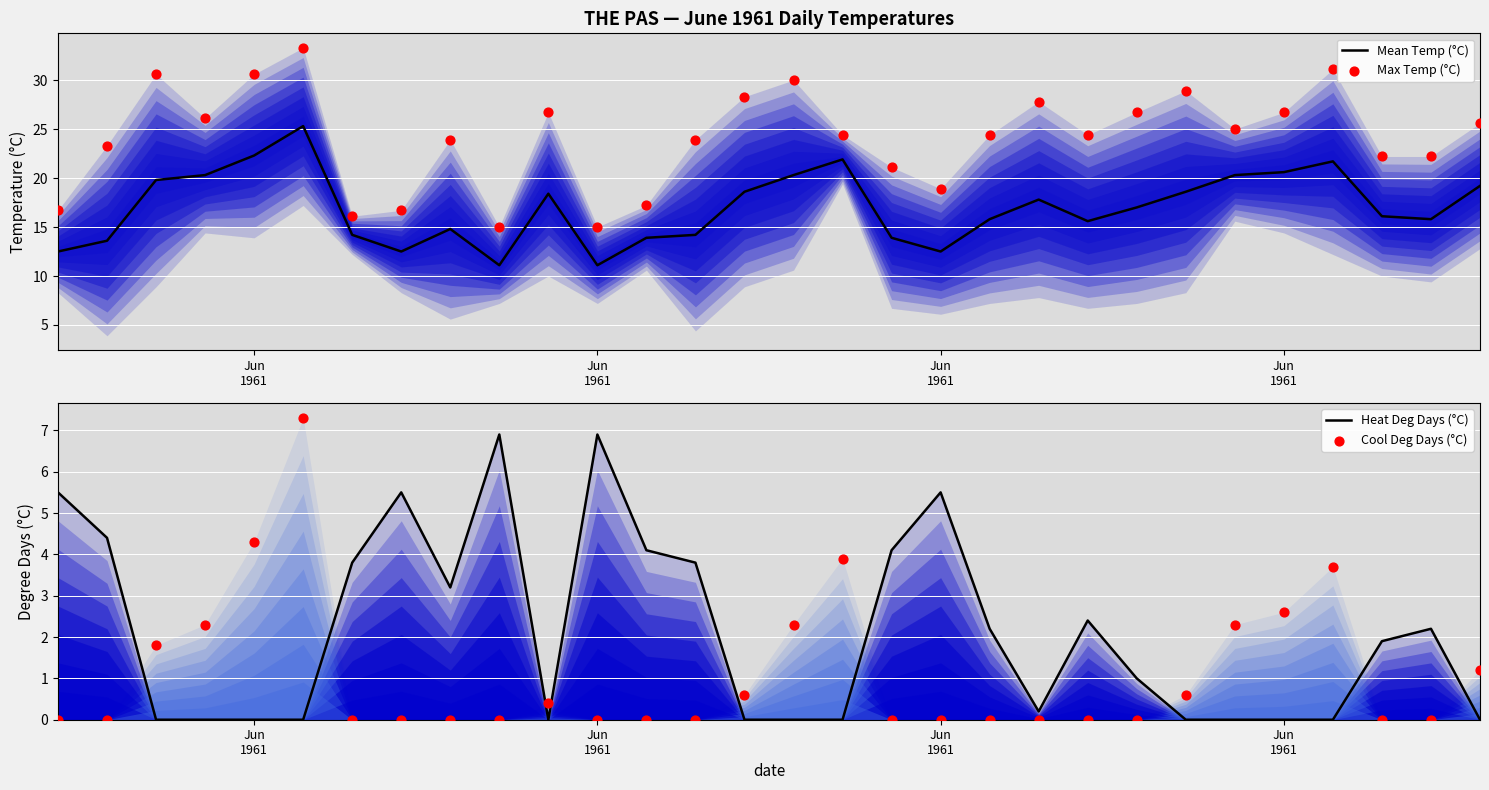

What is the total value across all series at Jun
1961?

34.7